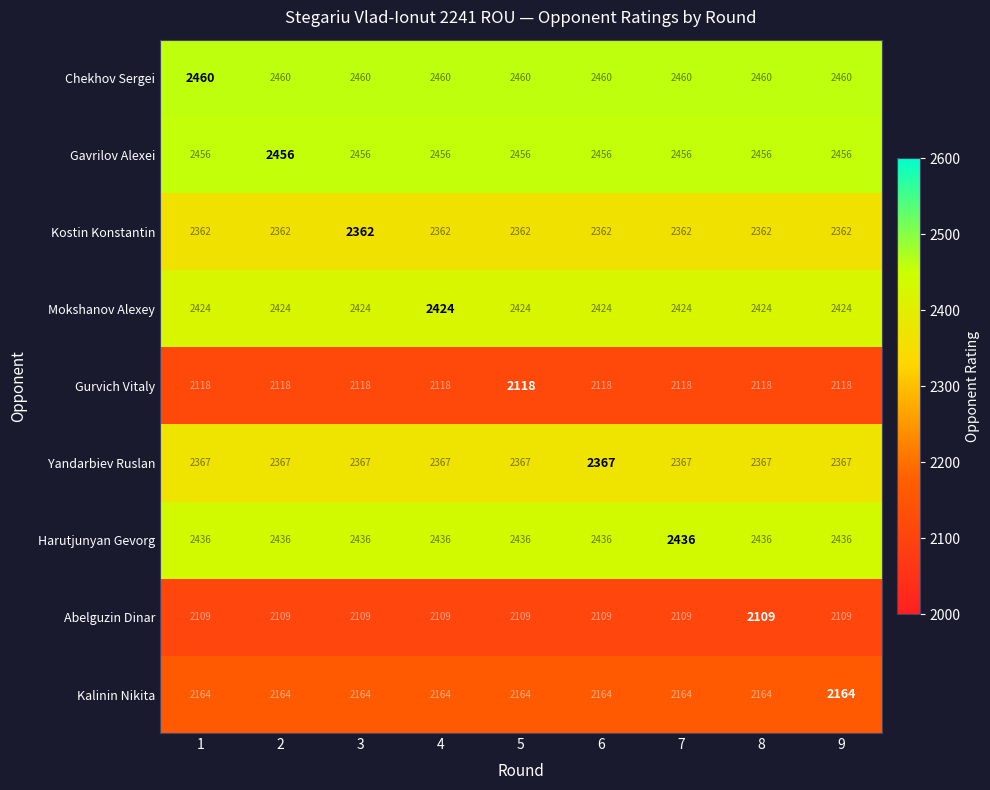

What is the difference between the highest and lowest values at 8?

351